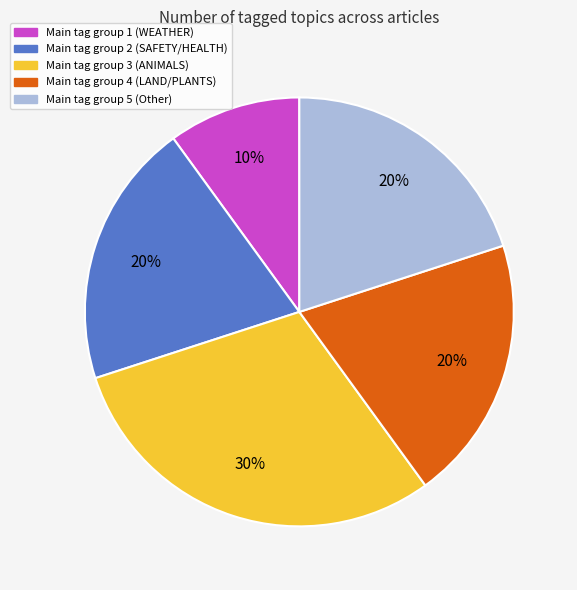

Does any single category account for the majority?

No